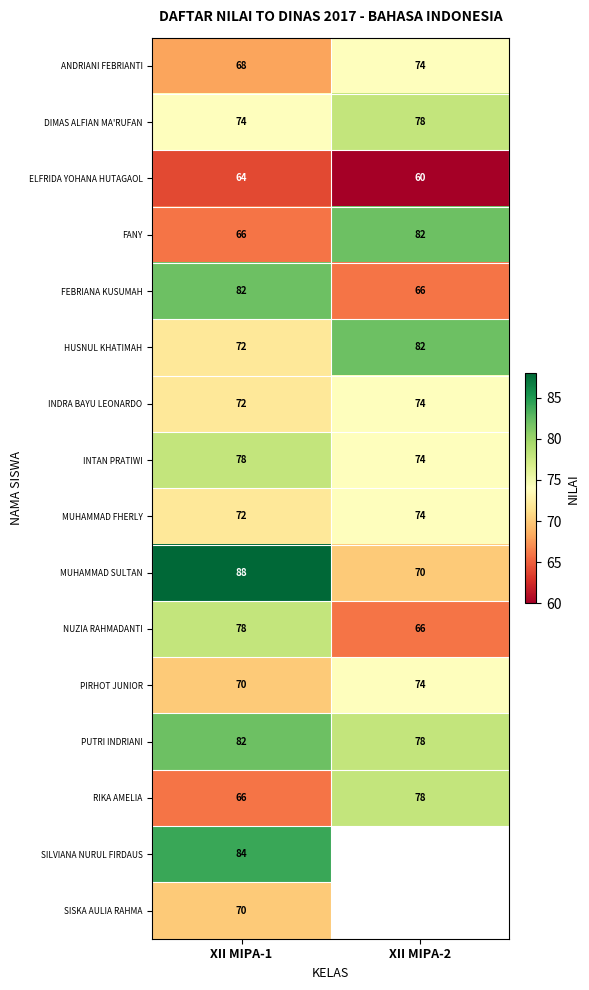

Rank the categories by PIRHOT JUNIOR value from highest to lowest.

XII MIPA-2, XII MIPA-1